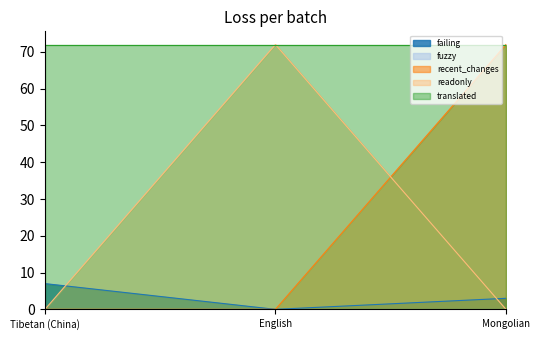

What is the maximum value shown in the chart?

72